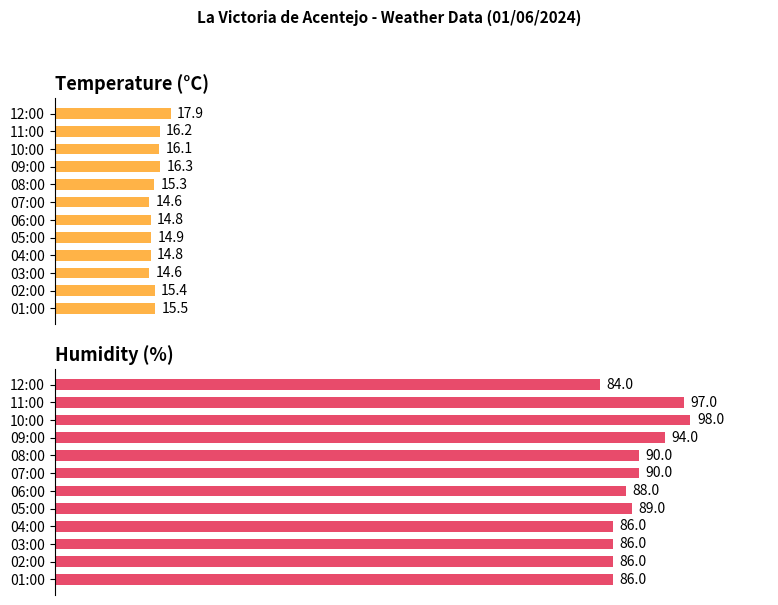

How many bars are there in total?

24